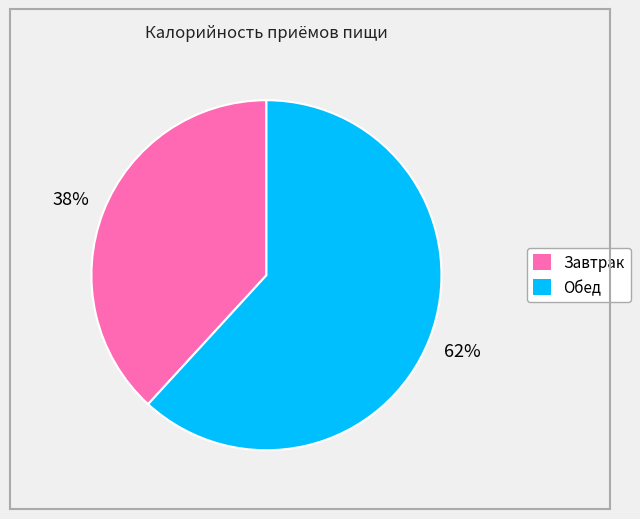

Count the number of slices in the pie.

2